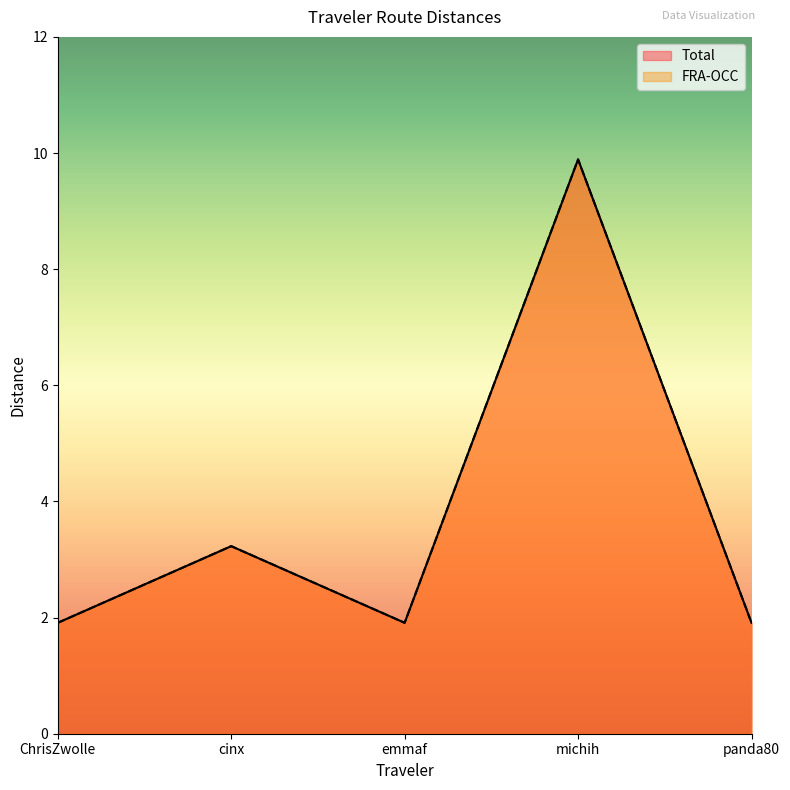

True or false: Total and FRA-OCC intersect in this chart.

False